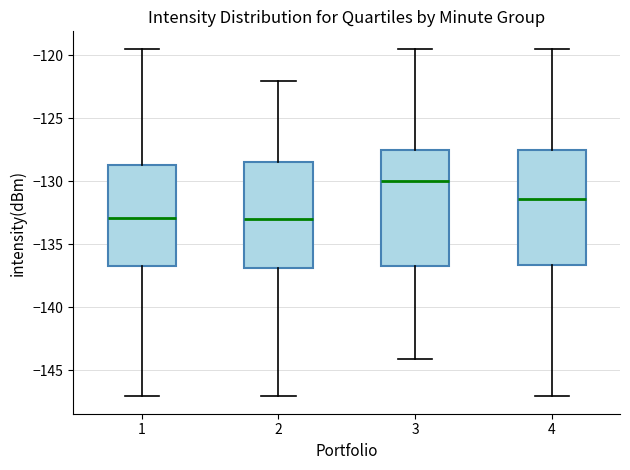

Where does the upper whisker of the box at x = 4 end on the y-axis? The values are not printed on the chart, so give them approximately, as read against the axis.

-119.5